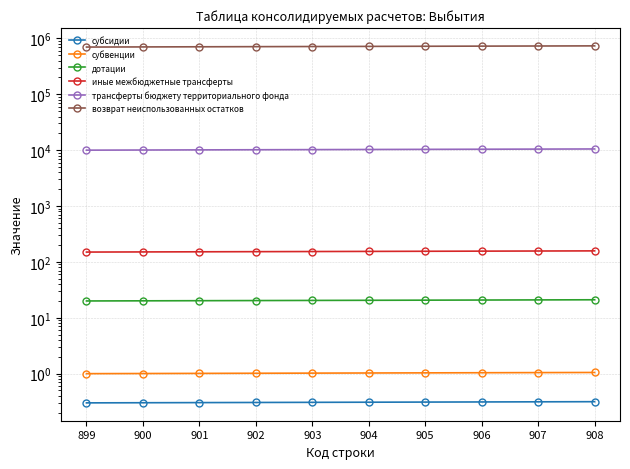

True or false: дотации has more than 0 interior local peaks.

False